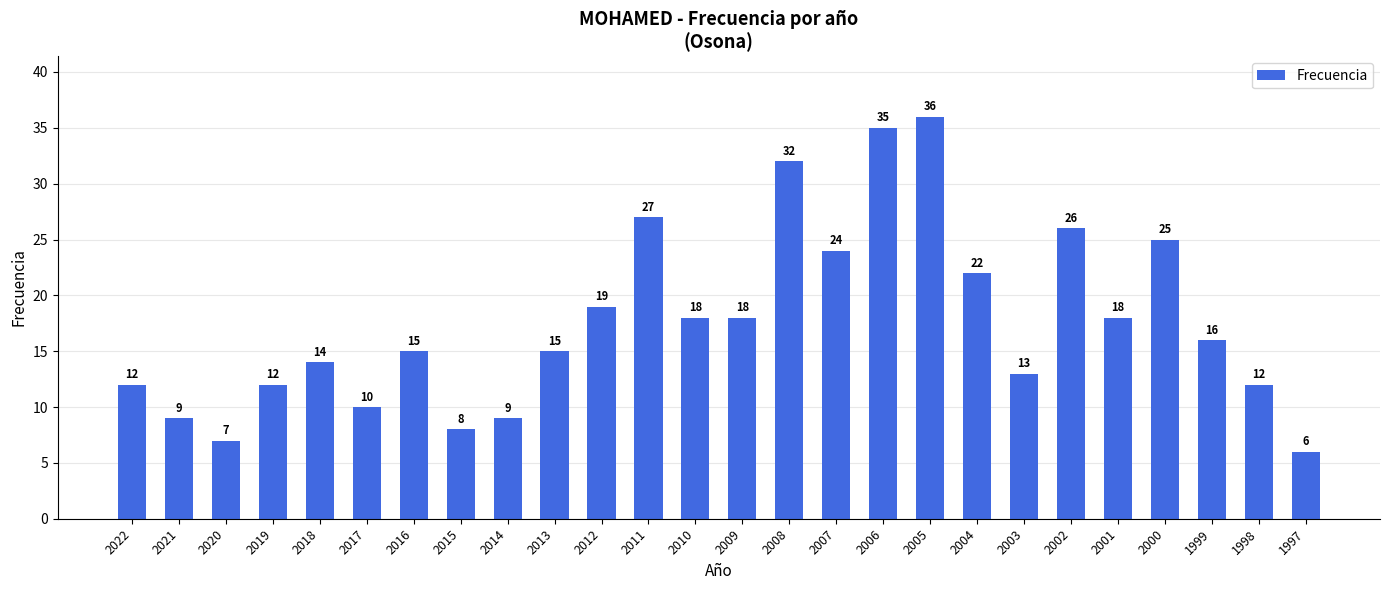

True or false: the data shows 26 at 2002.

True